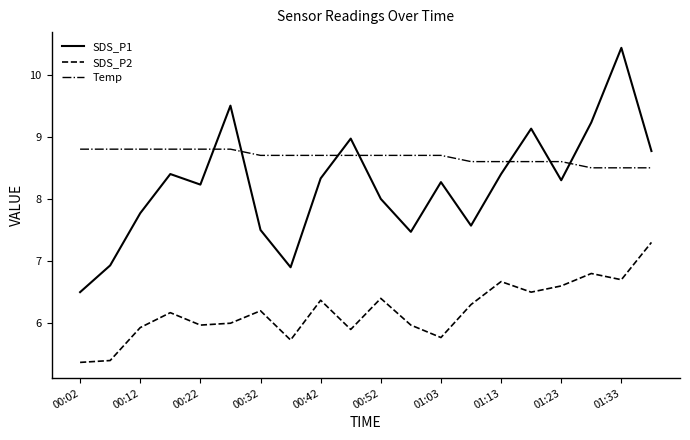

What is the difference between the maximum and minimum values in the Temp series?

0.3